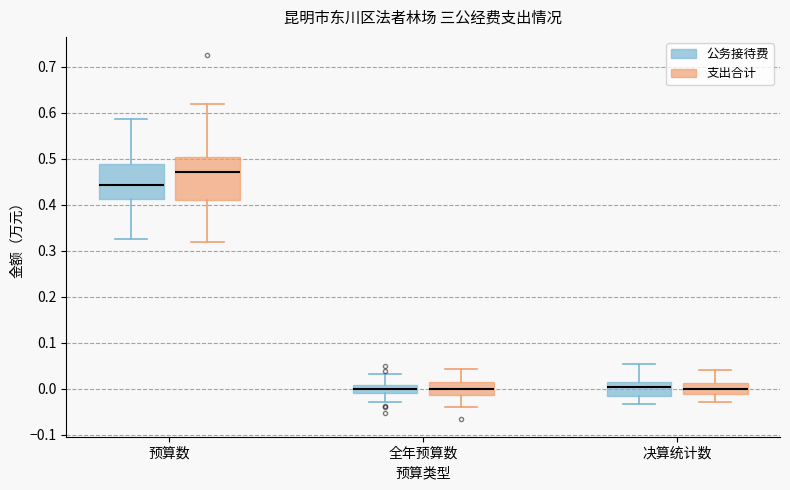

Reading left to right, transcribe this box plot: for each box, give where its median line is, the range the box spans, and where its two whiskers end, as read against the y-axis. The values are not printed on the chart, so give them approximately, as read against the axis.

预算数 (公务接待费): median 0.44, box 0.41 to 0.49, whiskers 0.32 to 0.59
预算数 (支出合计): median 0.47, box 0.41 to 0.50, whiskers 0.32 to 0.62
全年预算数 (公务接待费): median 0.00, box -0.01 to 0.01, whiskers -0.03 to 0.03
全年预算数 (支出合计): median 0.00, box -0.01 to 0.01, whiskers -0.04 to 0.04
决算统计数 (公务接待费): median 0.00, box -0.02 to 0.02, whiskers -0.03 to 0.05
决算统计数 (支出合计): median 0.00, box -0.01 to 0.01, whiskers -0.03 to 0.04